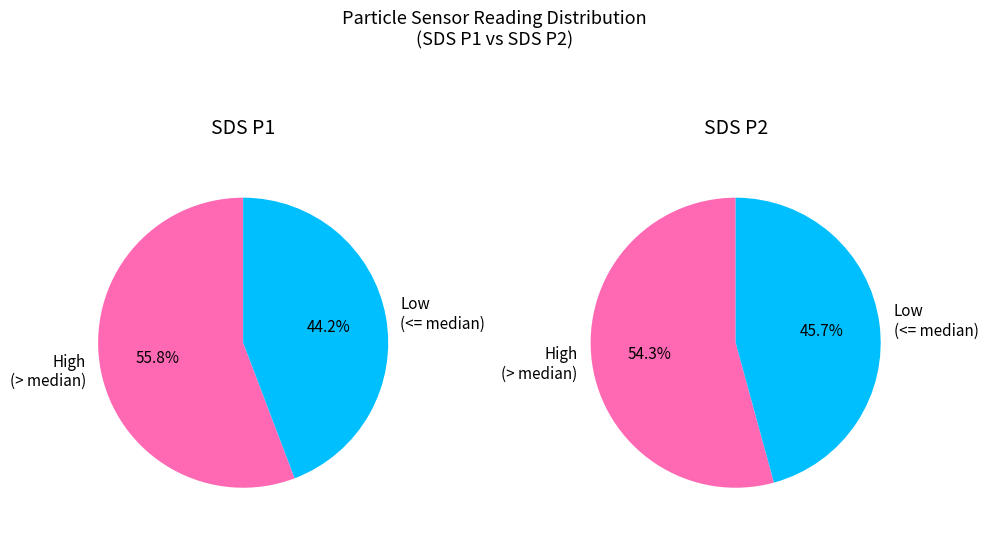

Between 20 and 30, which series saw the biggest shift?

SDS_P1